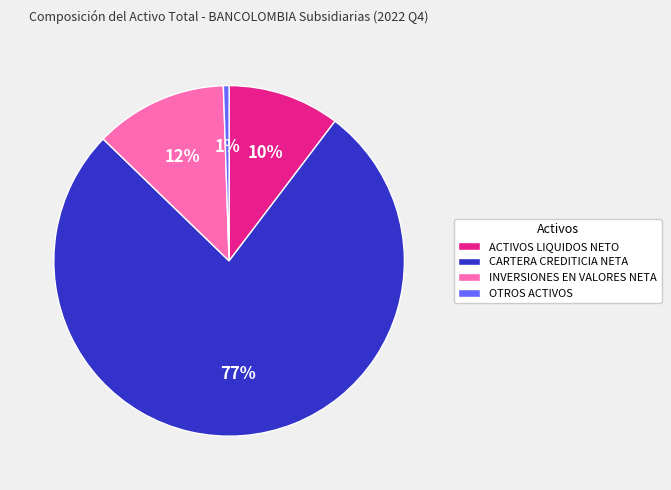

Is there a majority slice in this chart?

Yes